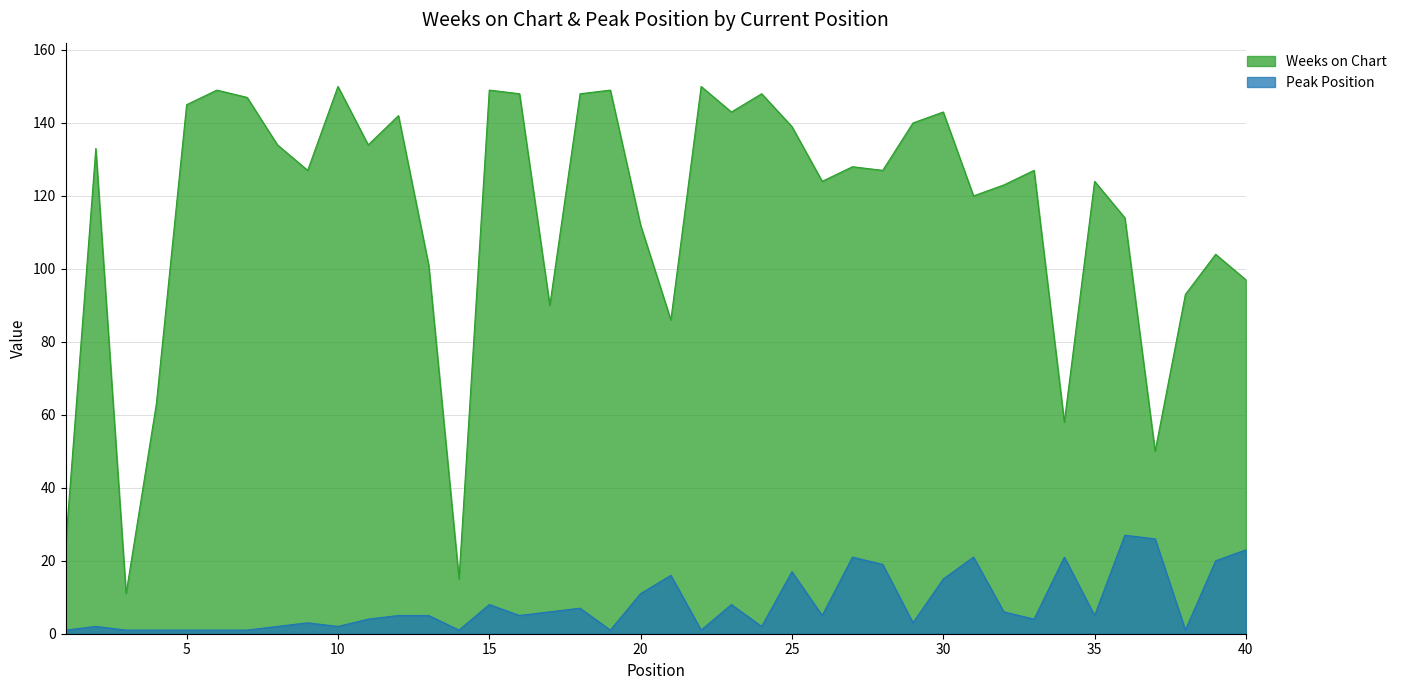

Which series has the largest range (max minus min)?

Weeks on Chart